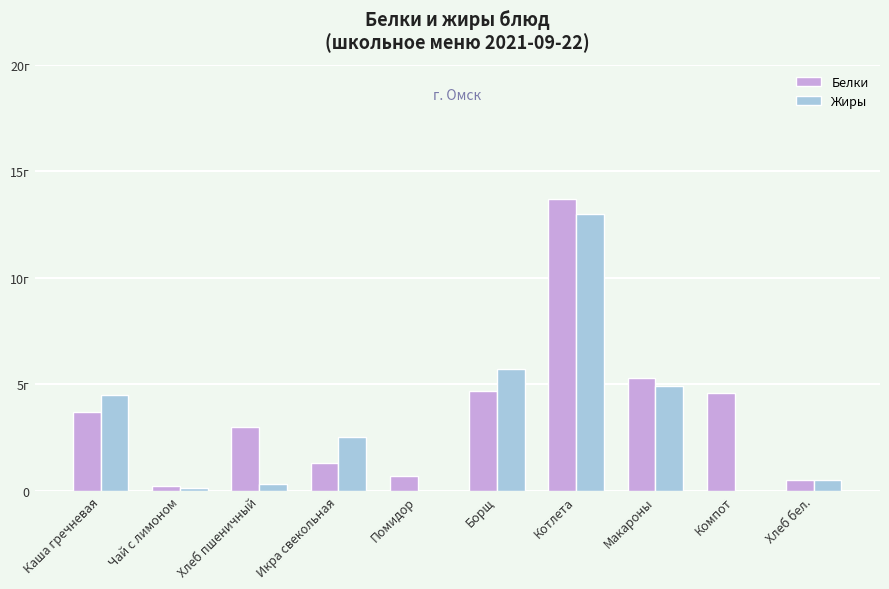

What is the difference between the maximum and minimum values in the Белки series?

13.5